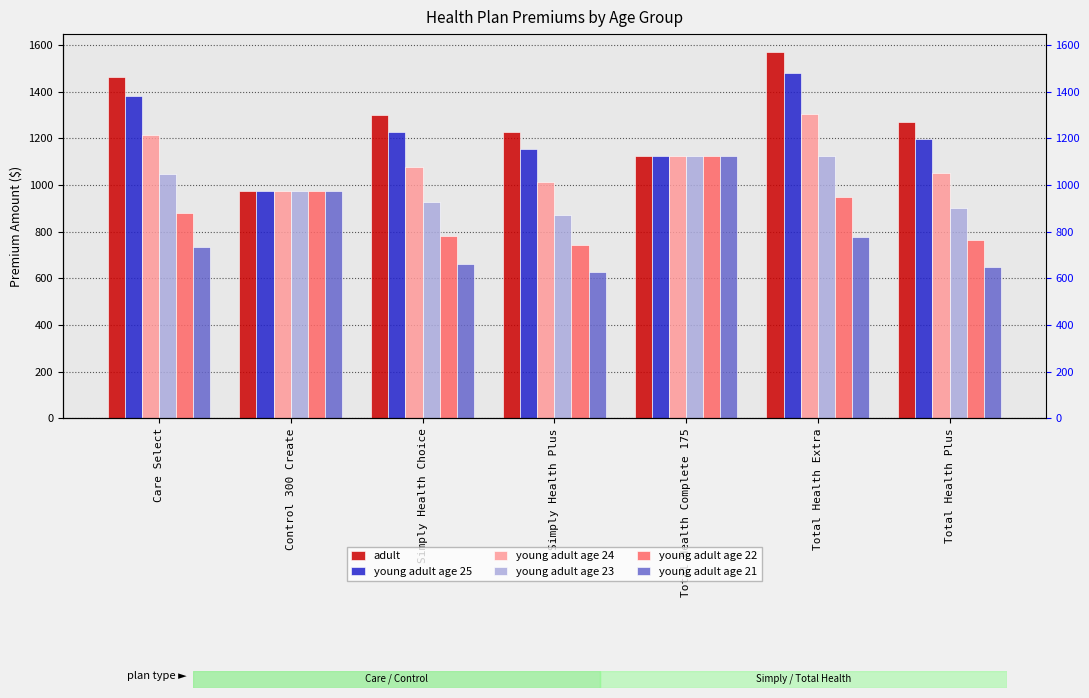

How many data points in young adult age 21 are less than 732?

3